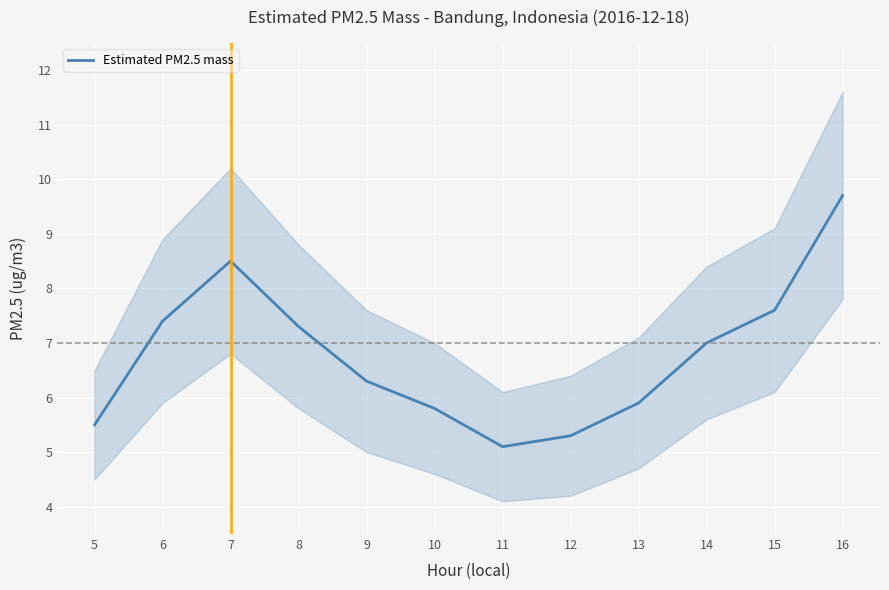

How many series are shown in this chart?

1